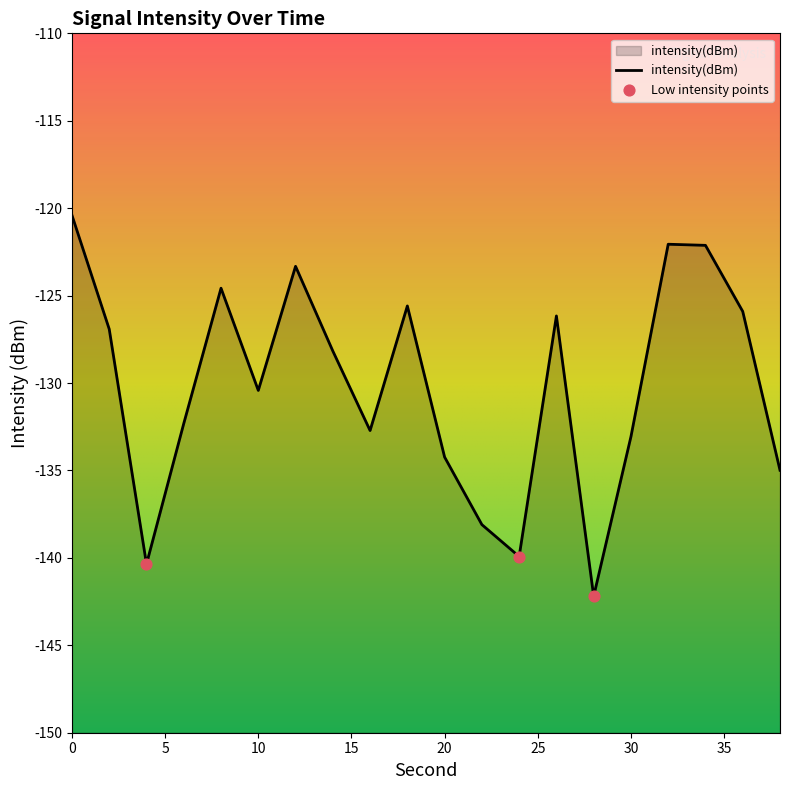

What is the change in value from 4 to 16?

+7.6